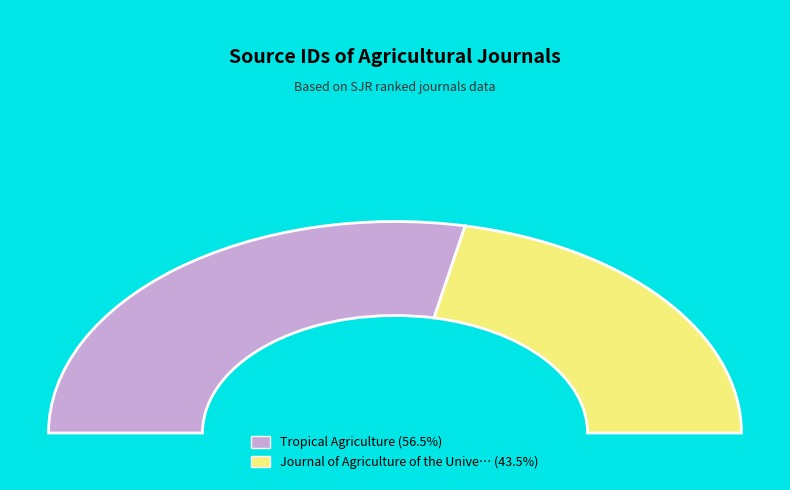

Between Tropical Agriculture and Journal of Agriculture of the University of Puerto Rico, which is larger?

Tropical Agriculture